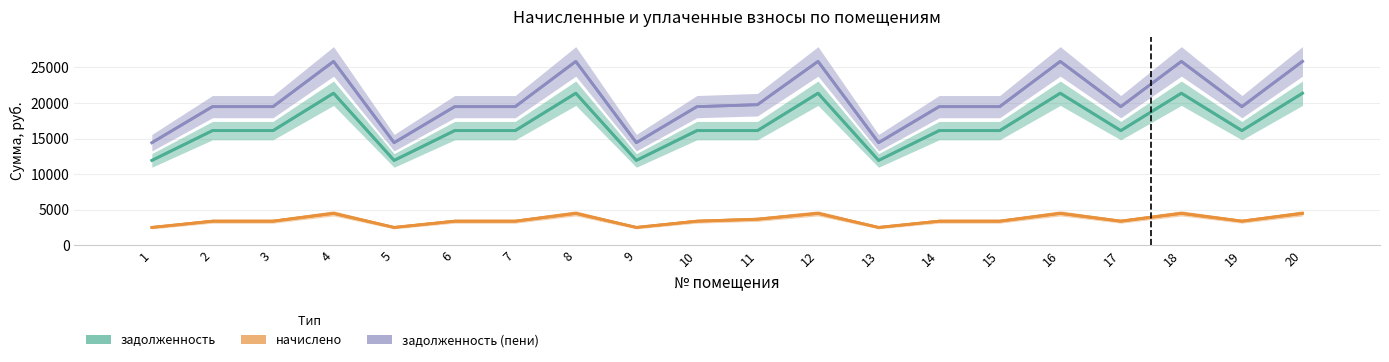

Reading right to left, extract all data points from this chart.

задолженность: 21374.5	16112.0	21374.5	16112.0	21374.5	16112.0	16112.0	11921.6	21374.5	16112.0	16112.0	11921.6	21374.5	16112.0	16112.0	11921.6	21374.5	16112.0	16112.0	11921.6
начислено: 4477.1	3374.8	4477.1	3374.8	4477.1	3374.8	3374.8	2497.1	4477.1	3649.8	3374.8	2497.1	4477.1	3374.8	3374.8	2497.1	4477.1	3374.8	3374.8	2497.1
задолженность (пени): 25851.6	19486.8	25851.6	19486.8	25851.6	19486.8	19486.8	14418.7	25851.6	19761.8	19486.8	14418.7	25851.6	19486.8	19486.8	14418.7	25851.6	19486.8	19486.8	14418.7